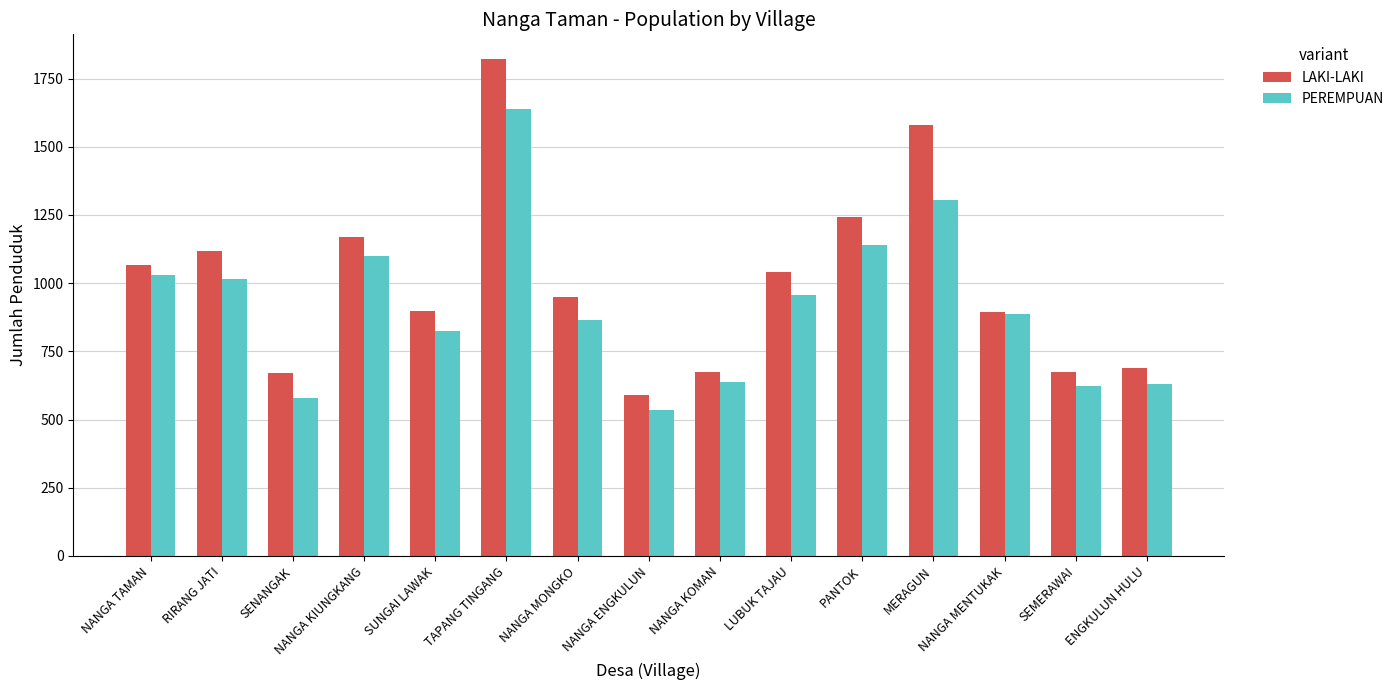

Which series has the widest spread of values?

LAKI-LAKI